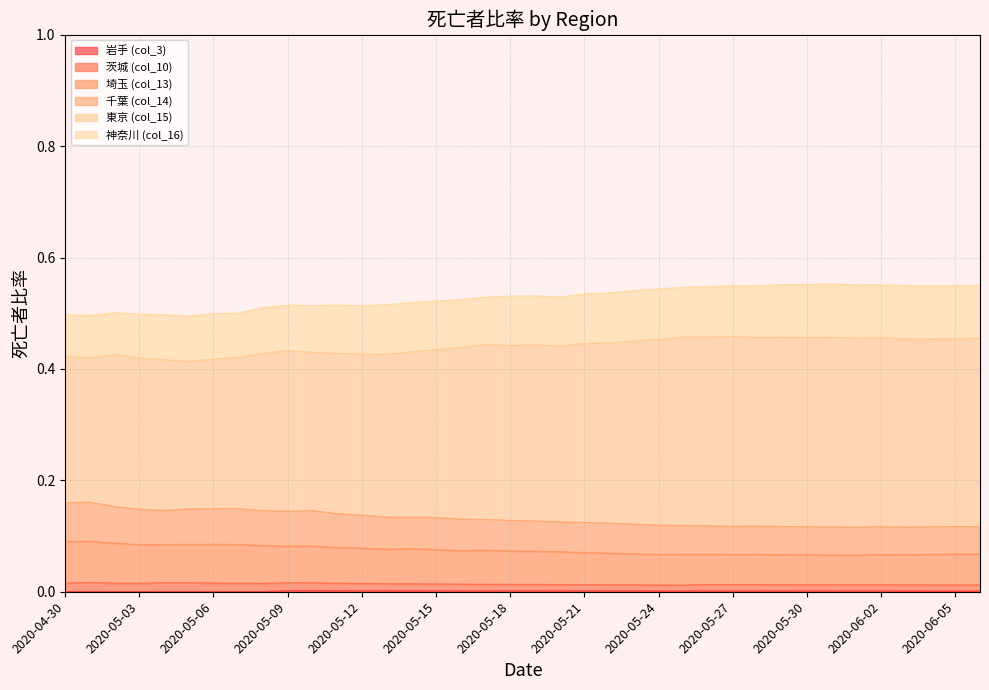

How many interior local valleys does the 埼玉 (col_13) series have?

8